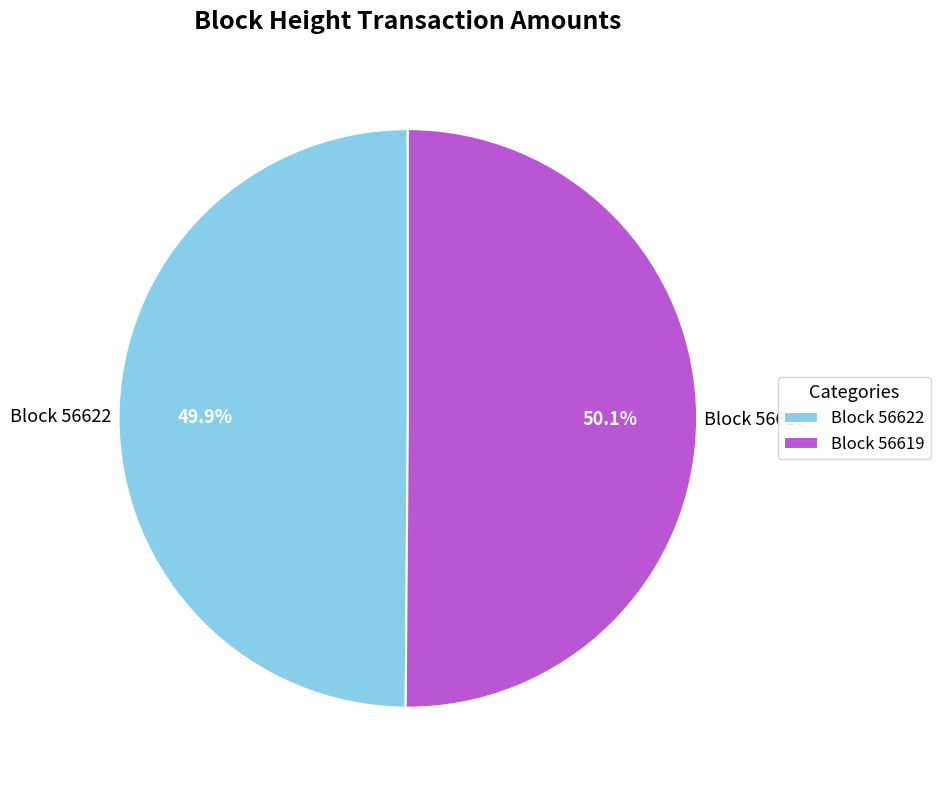

Does any single category account for the majority?

Yes